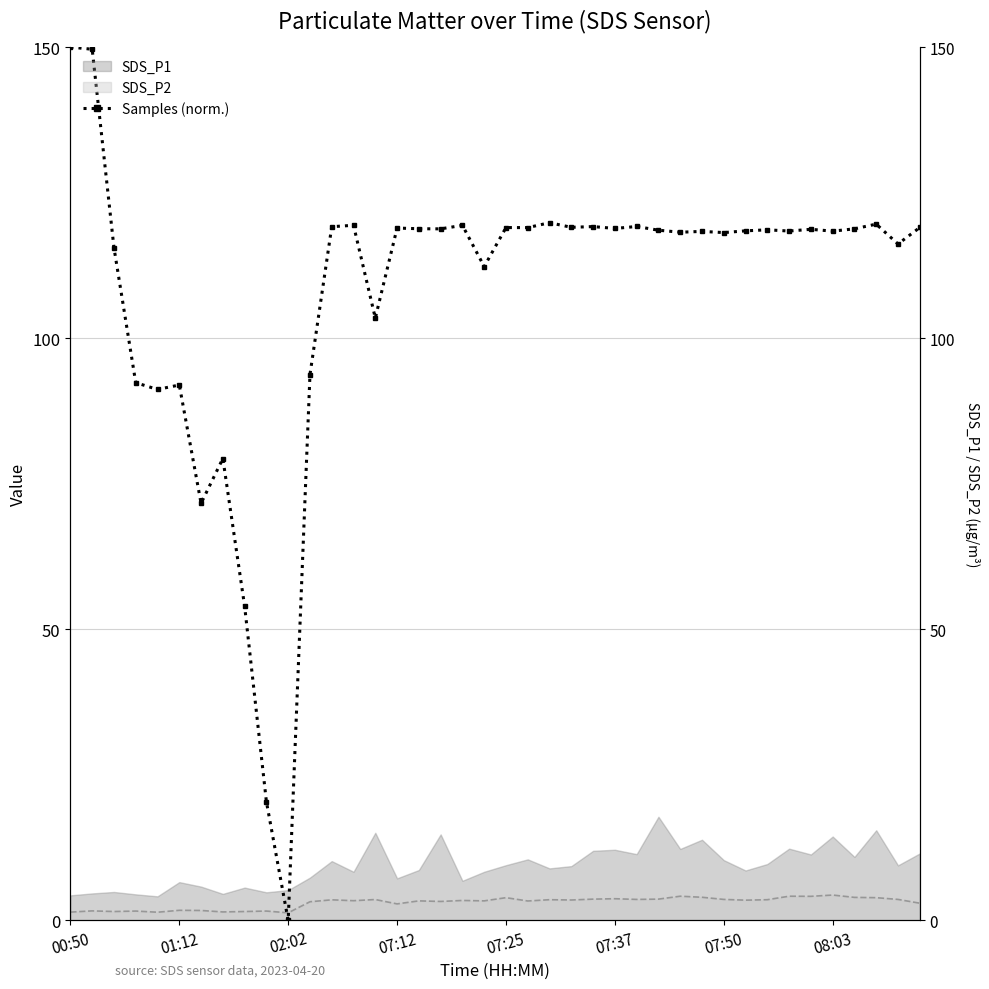

List the labels in order of value, largest first.

00:50, 01:12, 22, 37, 13, 18, 26, 24, 12, 23, 39, 20, 21, 15, 25, 16, 36, 17, 34, 32, 27, 31, 33, 35, 29, 28, 30, 38, 02:02, 19, 14, 11, 07:12, 07:37, 07:25, 08:03, 07:50, 8, 9, 10